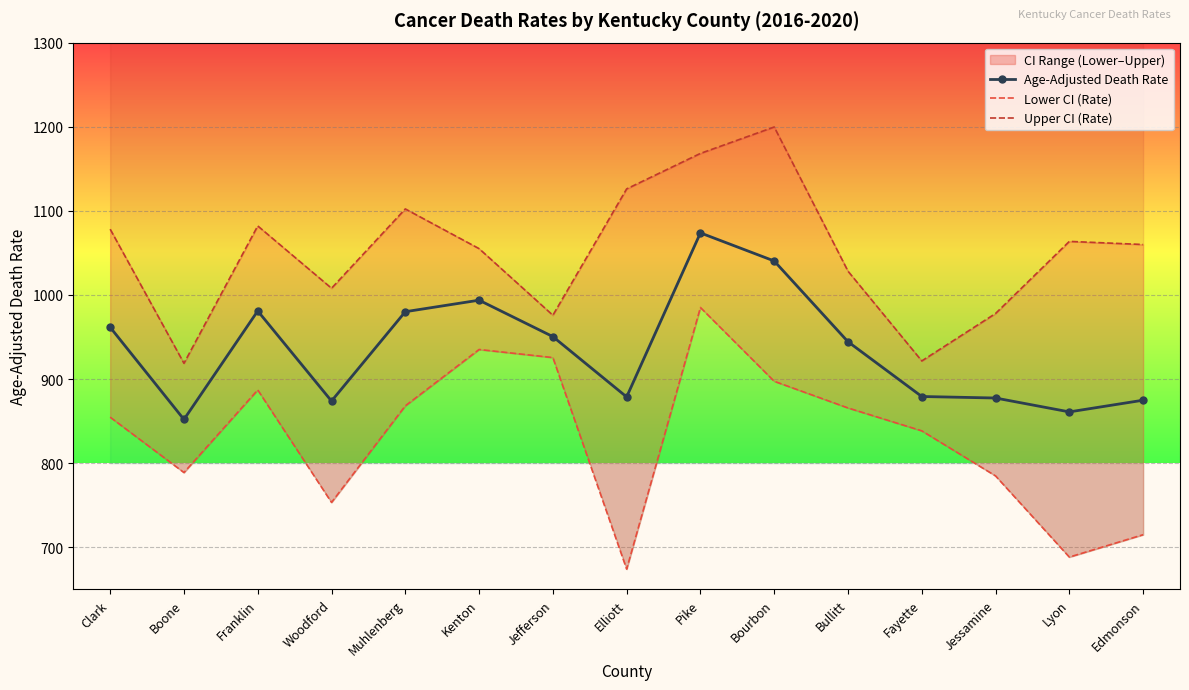

True or false: Age-Adjusted Death Rate and Lower CI (Rate) intersect in this chart.

False